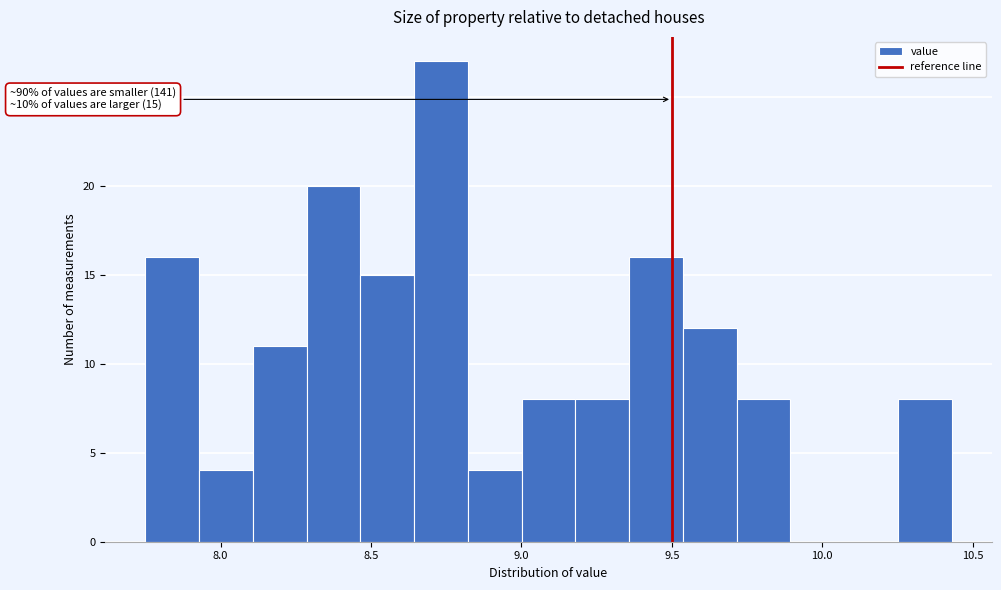

Around what value on the x-axis is the tallest bar? Give the approximate position of its centre, as read against the axis.

8.75